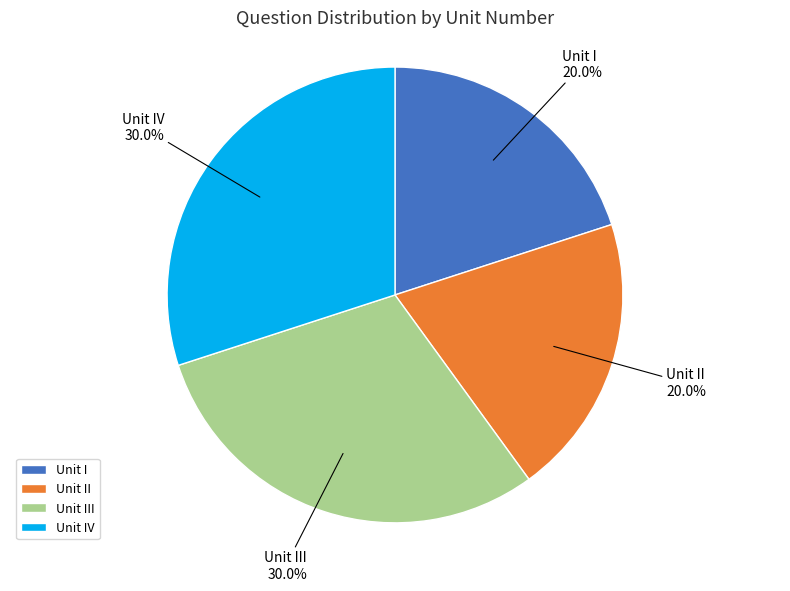

Is the sum of Unit IV and Unit III greater than half?

Yes